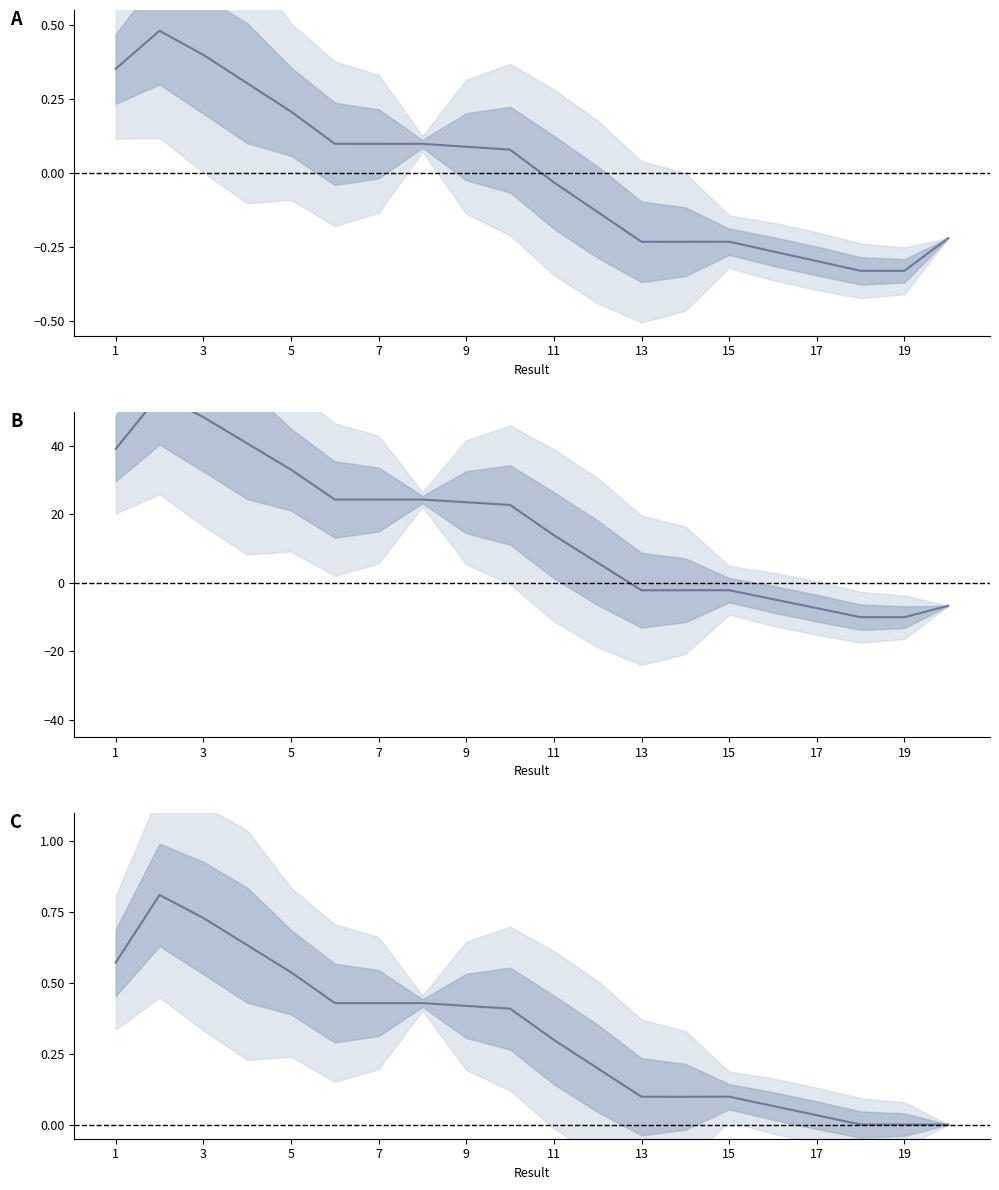

True or false: Key (centered) has more than 1 points higher than both neighbors.

True